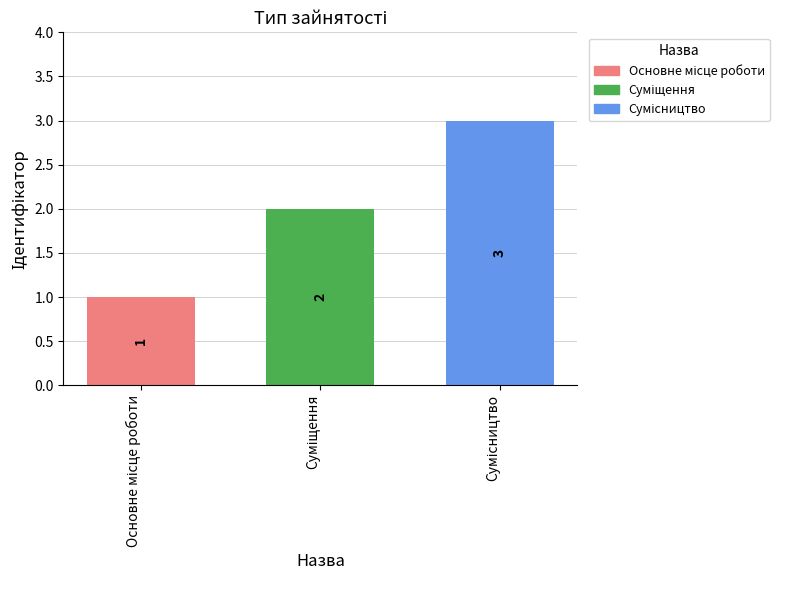

Count the values in the range 1 to 3.

3